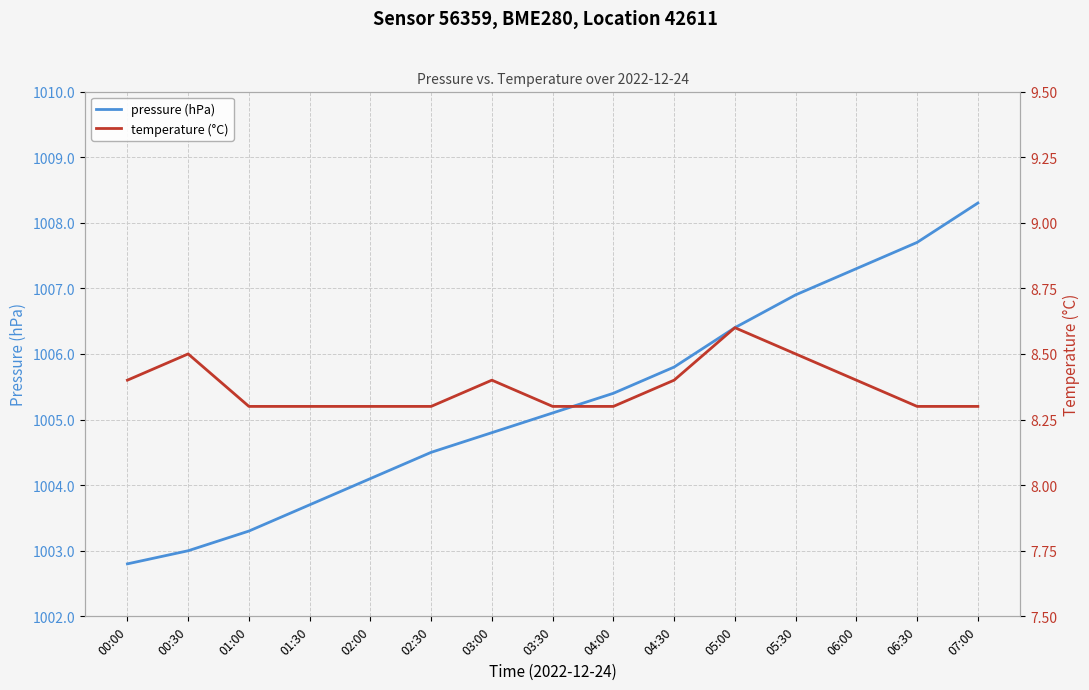

What position from the right is 04:30?

6